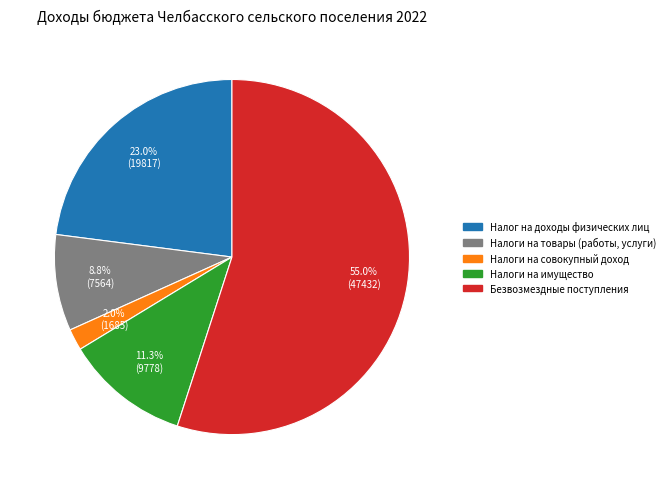

Which slice is the largest?

Безвозмездные поступления